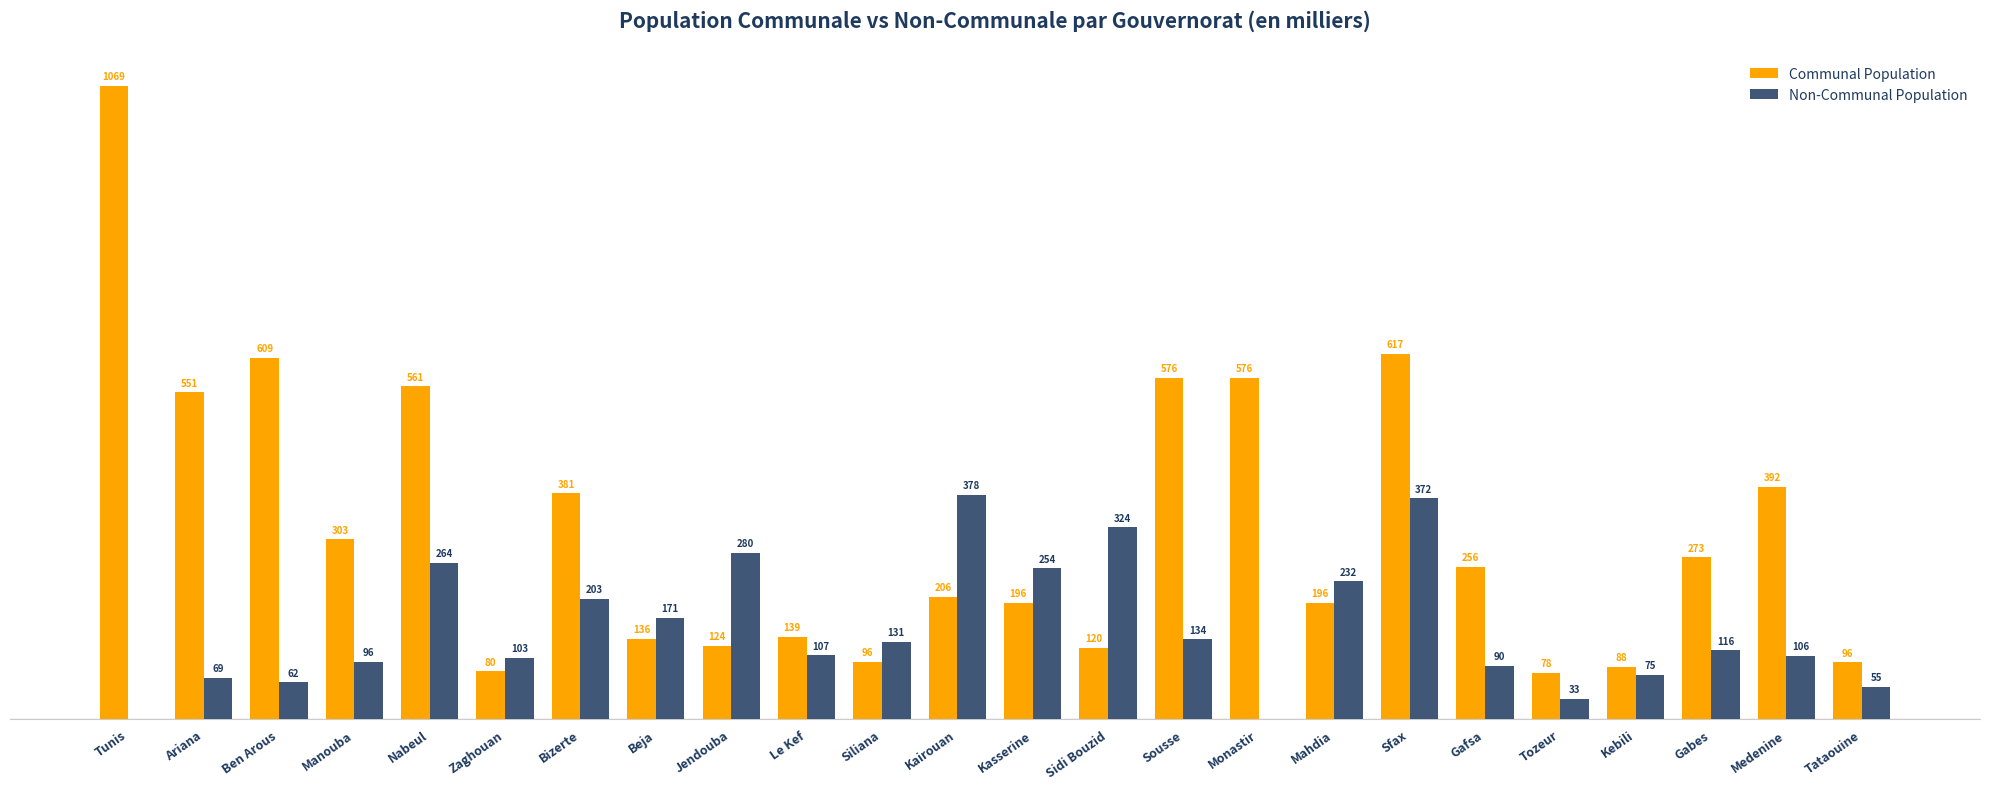

What are all the series names shown in the legend?

Communal Population, Non-Communal Population